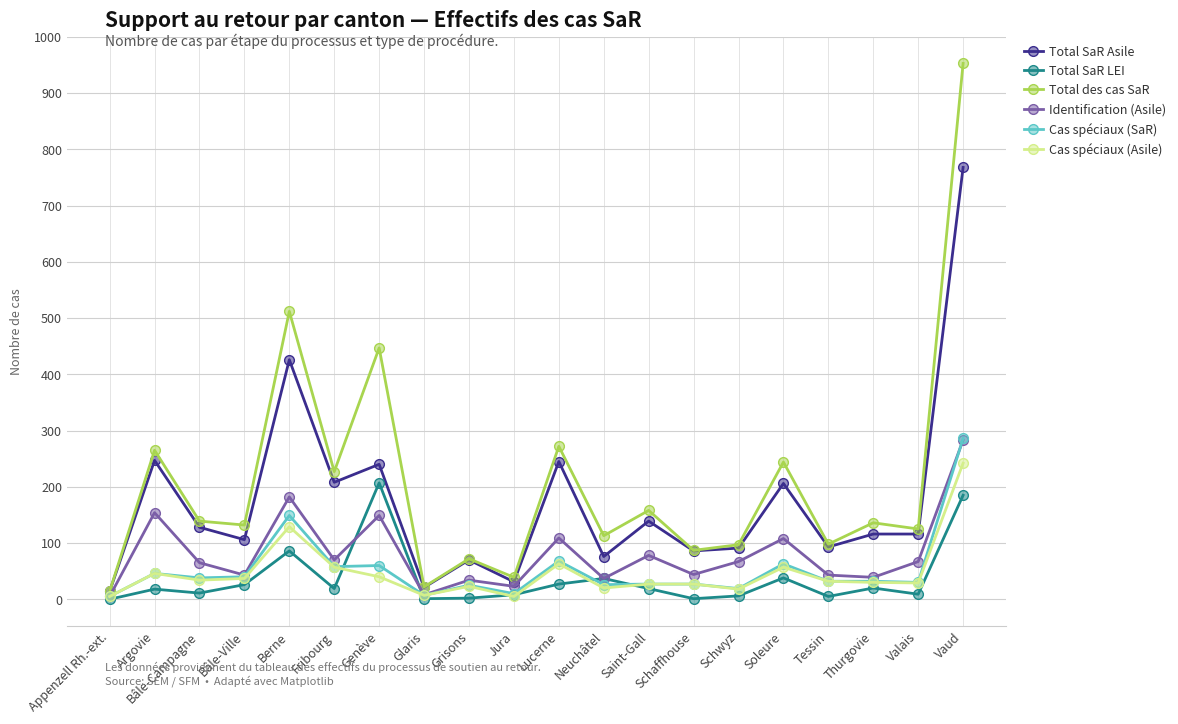

True or false: Total SaR LEI has more than 1 interior local peaks.

True